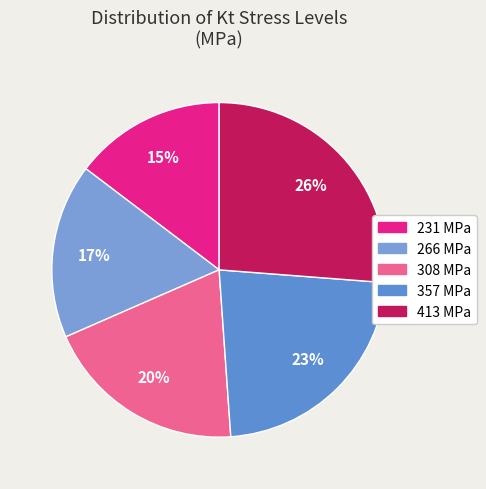

To the nearest percent, what is the difference between the 357 MPa and 231 MPa slice percentages?

8%